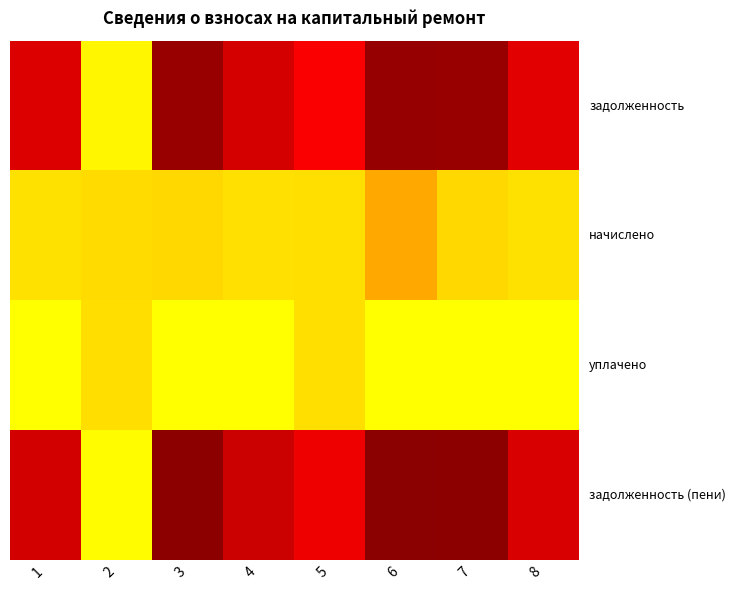

At how many categories does at least one series exceed 17119?

7